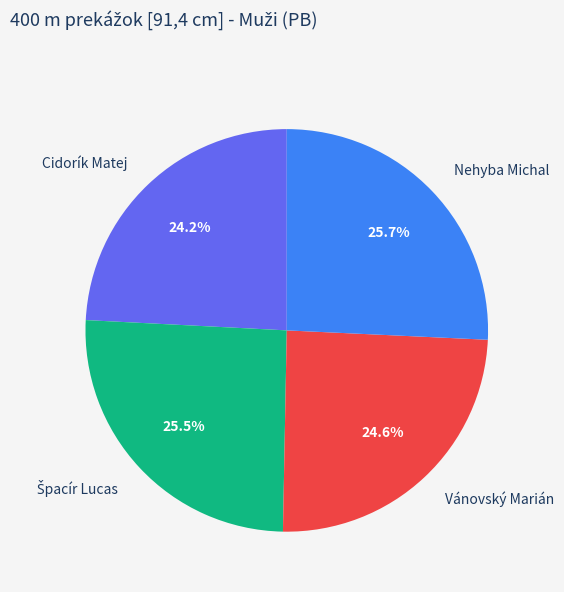

To the nearest percent, what percentage of the pie is Nehyba Michal?

26%